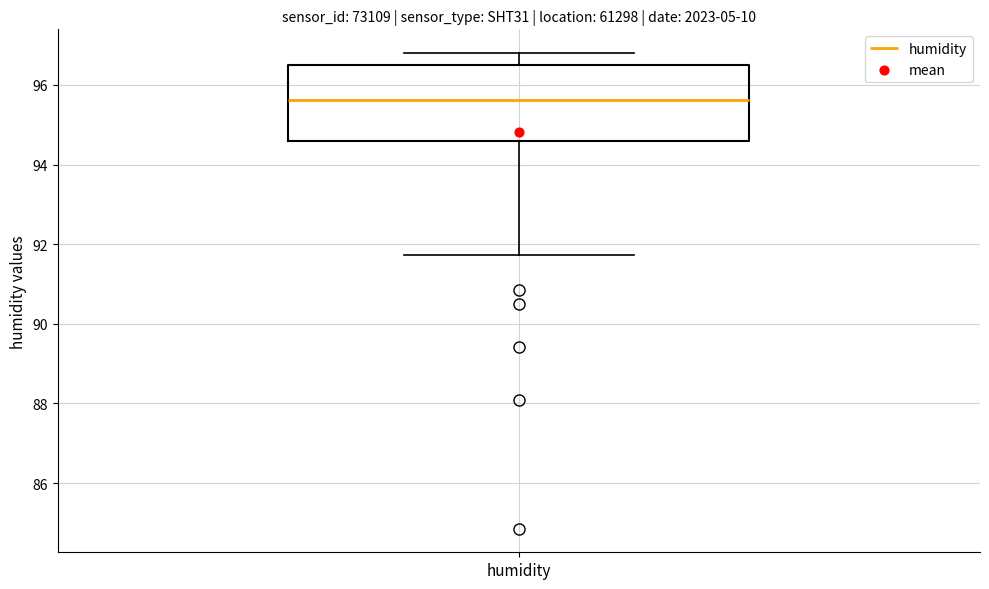

Transcribe this box plot: give where the median line is, the range the box spans, and where the two whiskers end, as read against the y-axis. The values are not printed on the chart, so give them approximately, as read against the axis.

median 95.6, box 94.6 to 96.6, whiskers 91.8 to 96.8